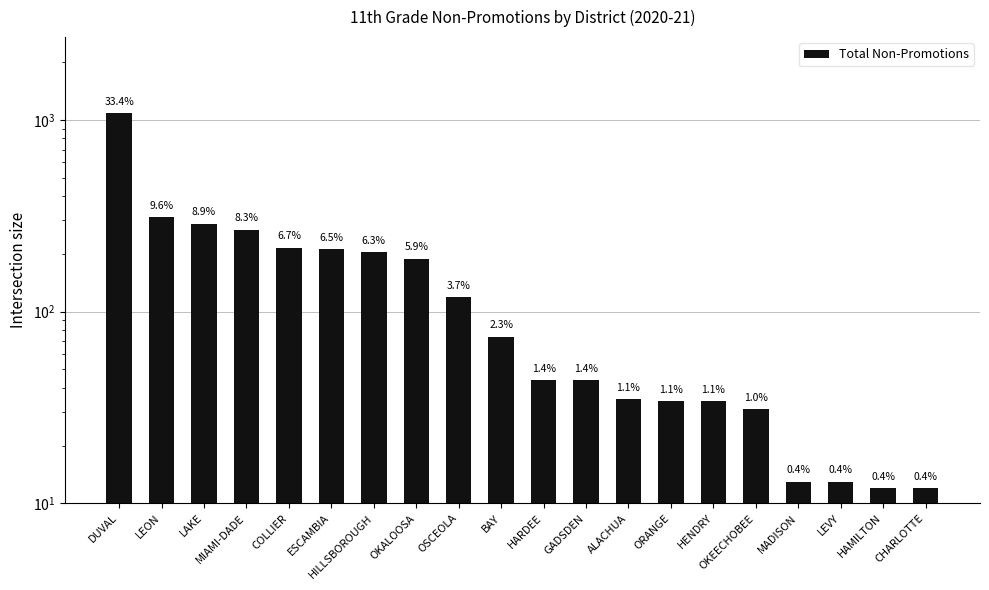

What is the average value?

161